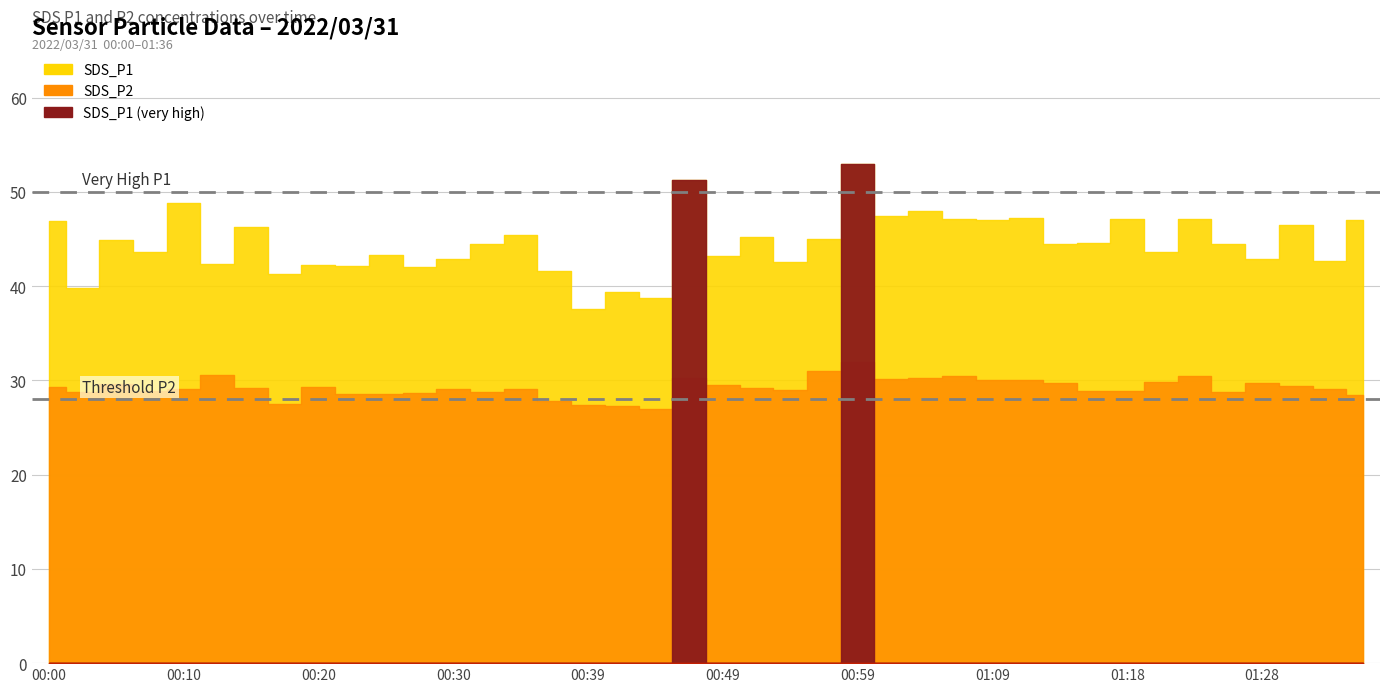

The SDS_P2 series shows 28.6 at 00:27. True or false?

True